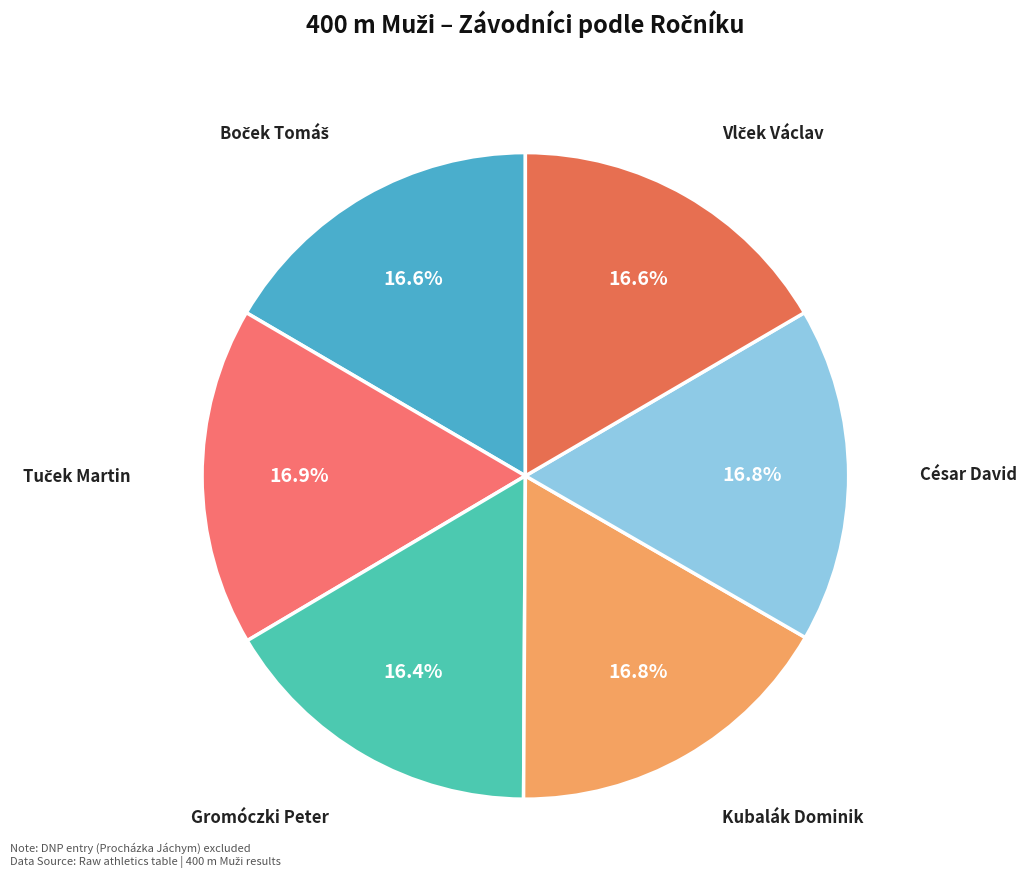

What percentage is NOT represented by Kubalák Dominik?

83.2%